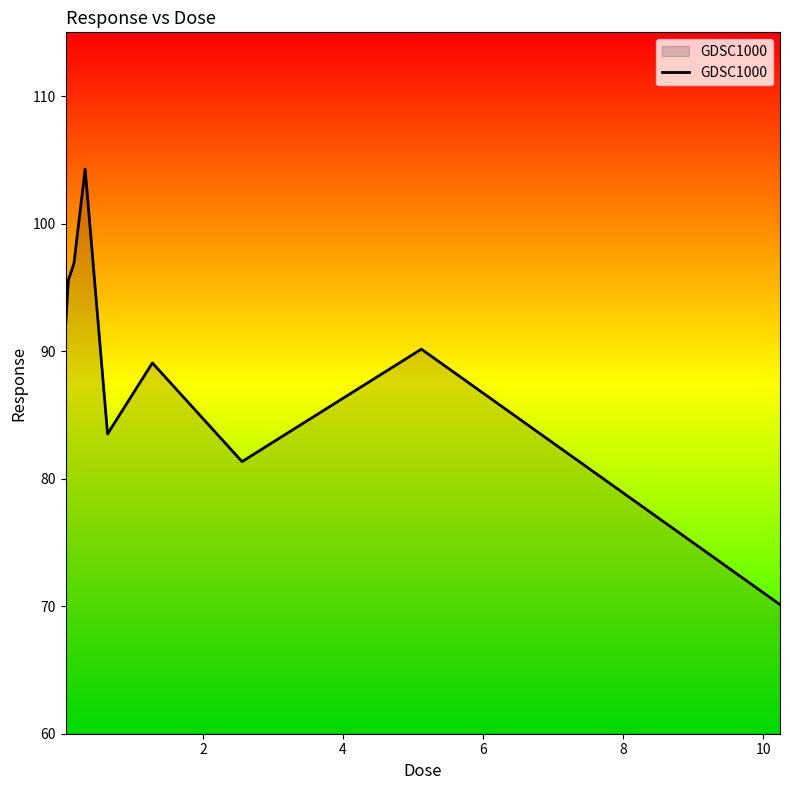

What is the smallest value displayed?

70.1